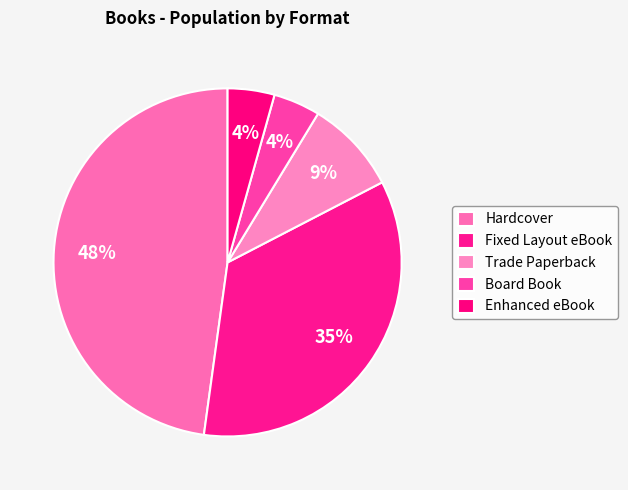

Do Trade Paperback and Hardcover together represent more than half of the pie?

Yes